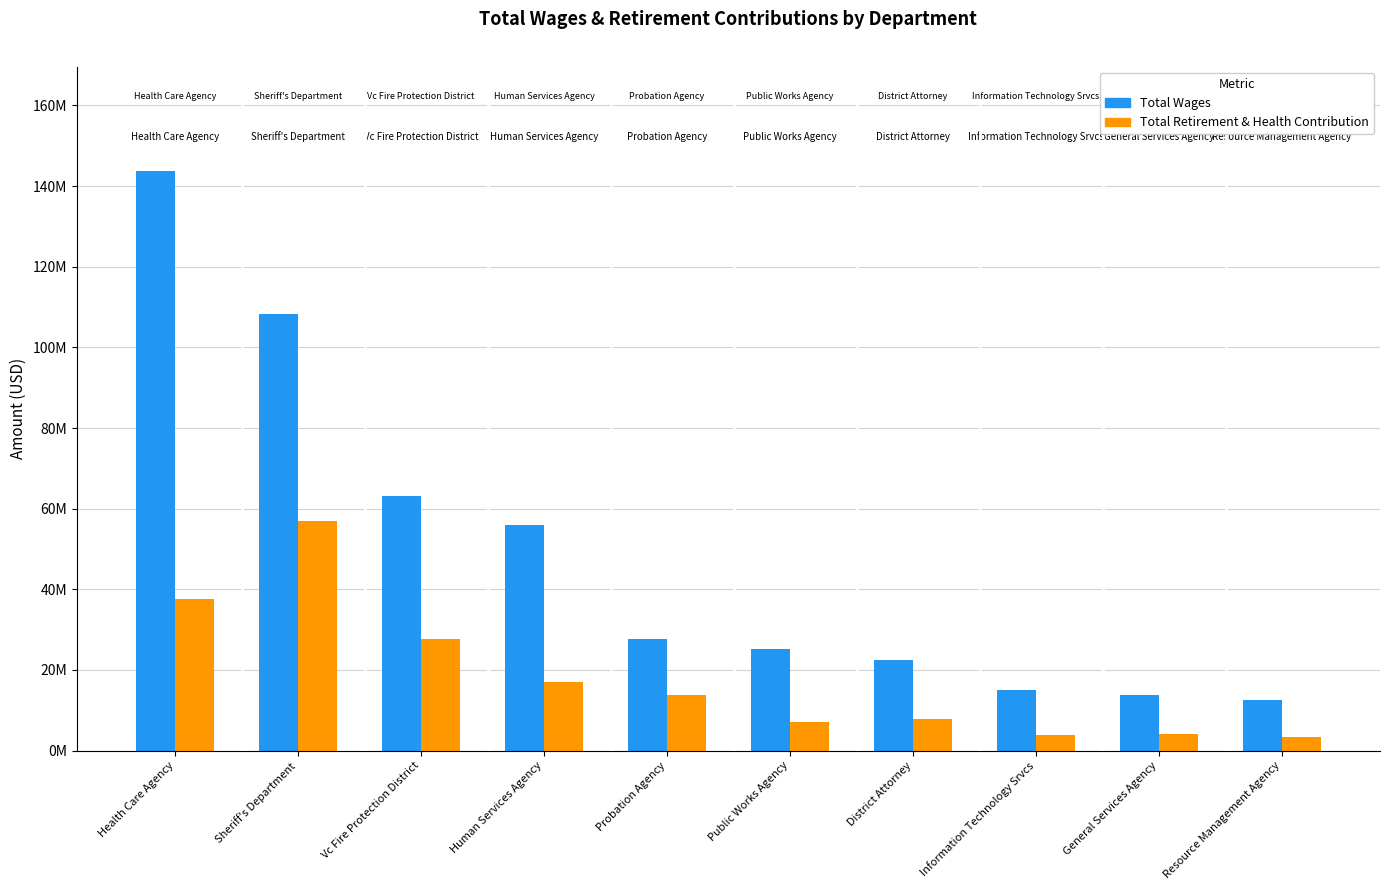

At which category is the sum across all series the highest?

Health Care Agency